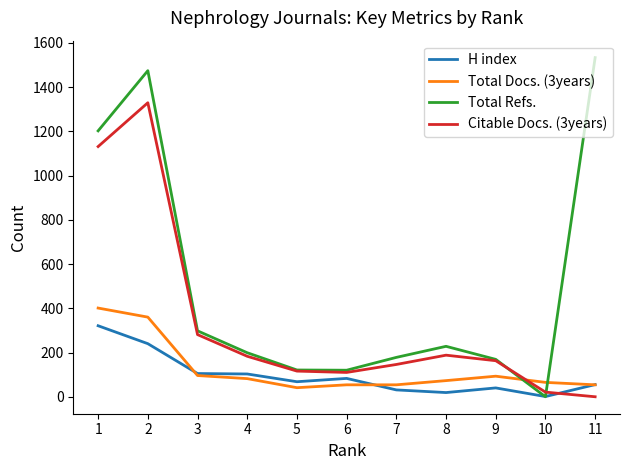

Where does the Total Docs. (3years) series first go above 73?

1